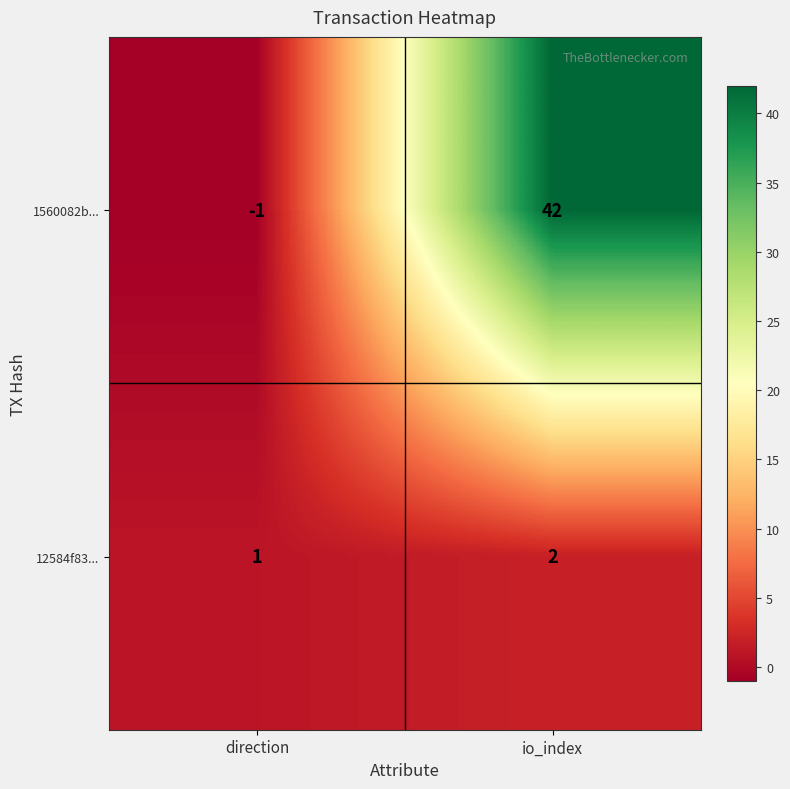

What is the difference between the highest and lowest values at direction?

2